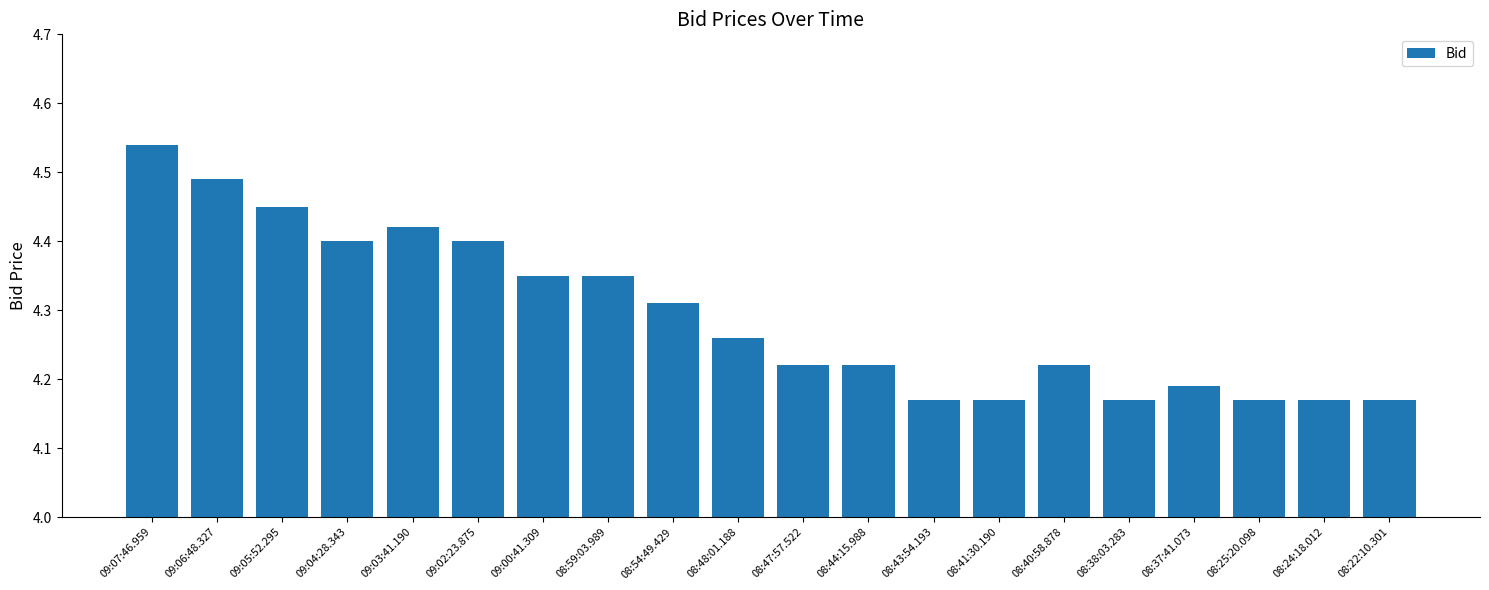

Which category has the highest value across all series?

09:07:46.959